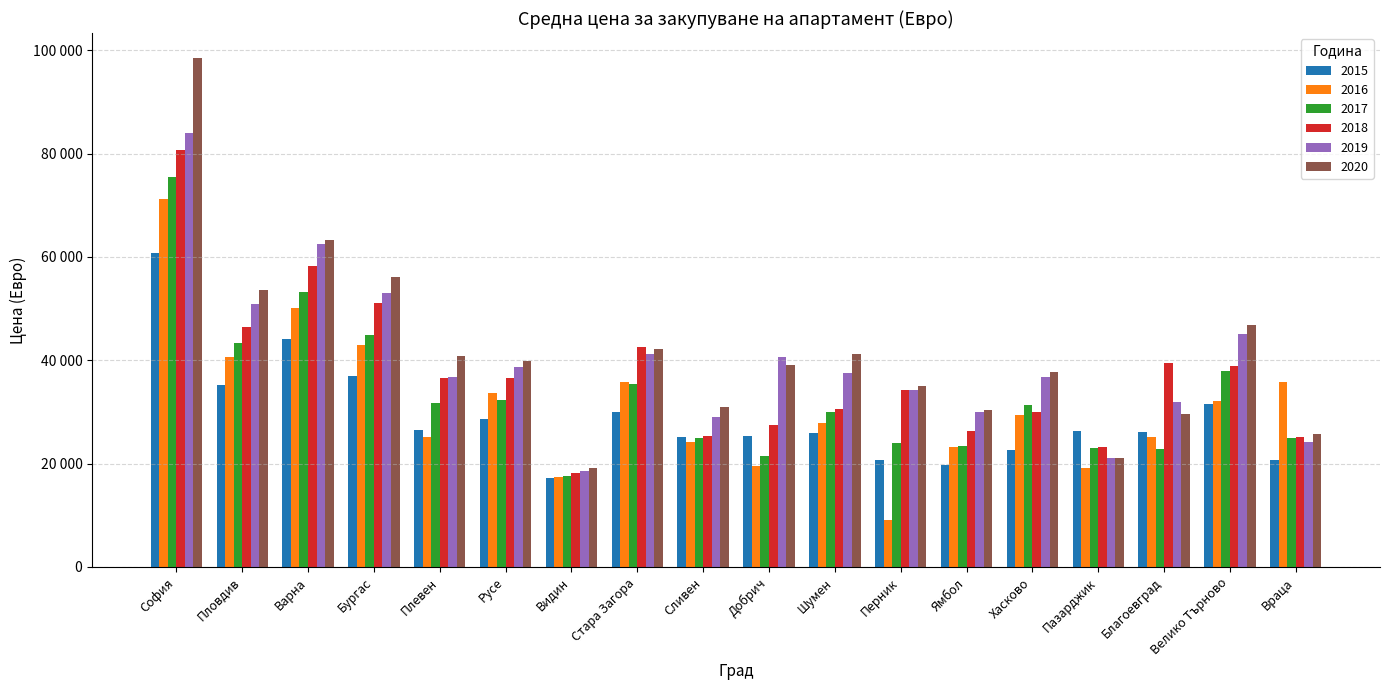

List the labels in order of 2015 value, smallest first.

Видин, Ямбол, Враца, Перник, Хасково, Сливен, Добрич, Шумен, Благоевград, Пазарджик, Плевен, Русе, Стара Загора, Велико Търново, Пловдив, Бургас, Варна, София